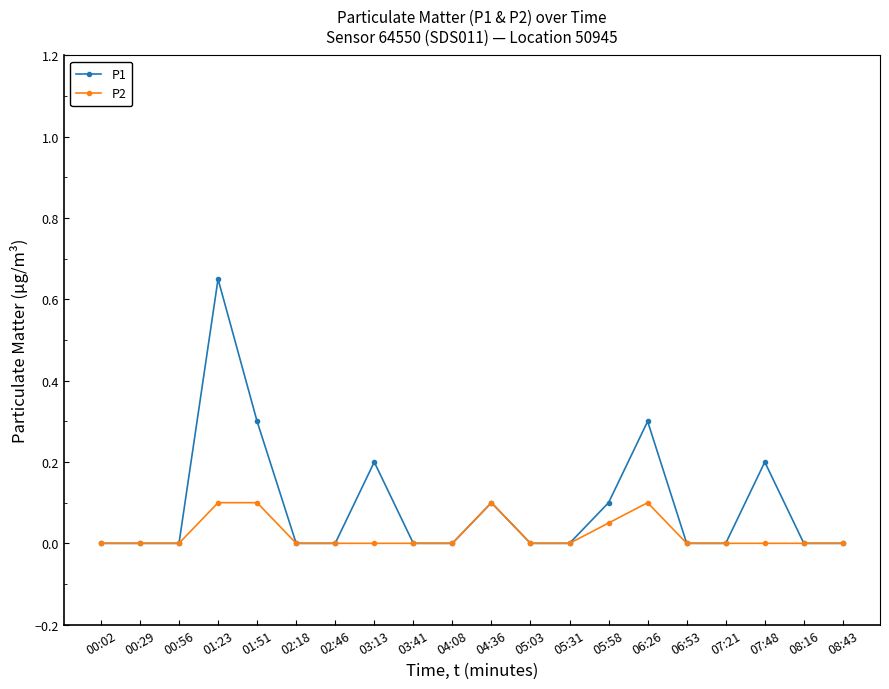

Which series has the largest total across all categories?

P1